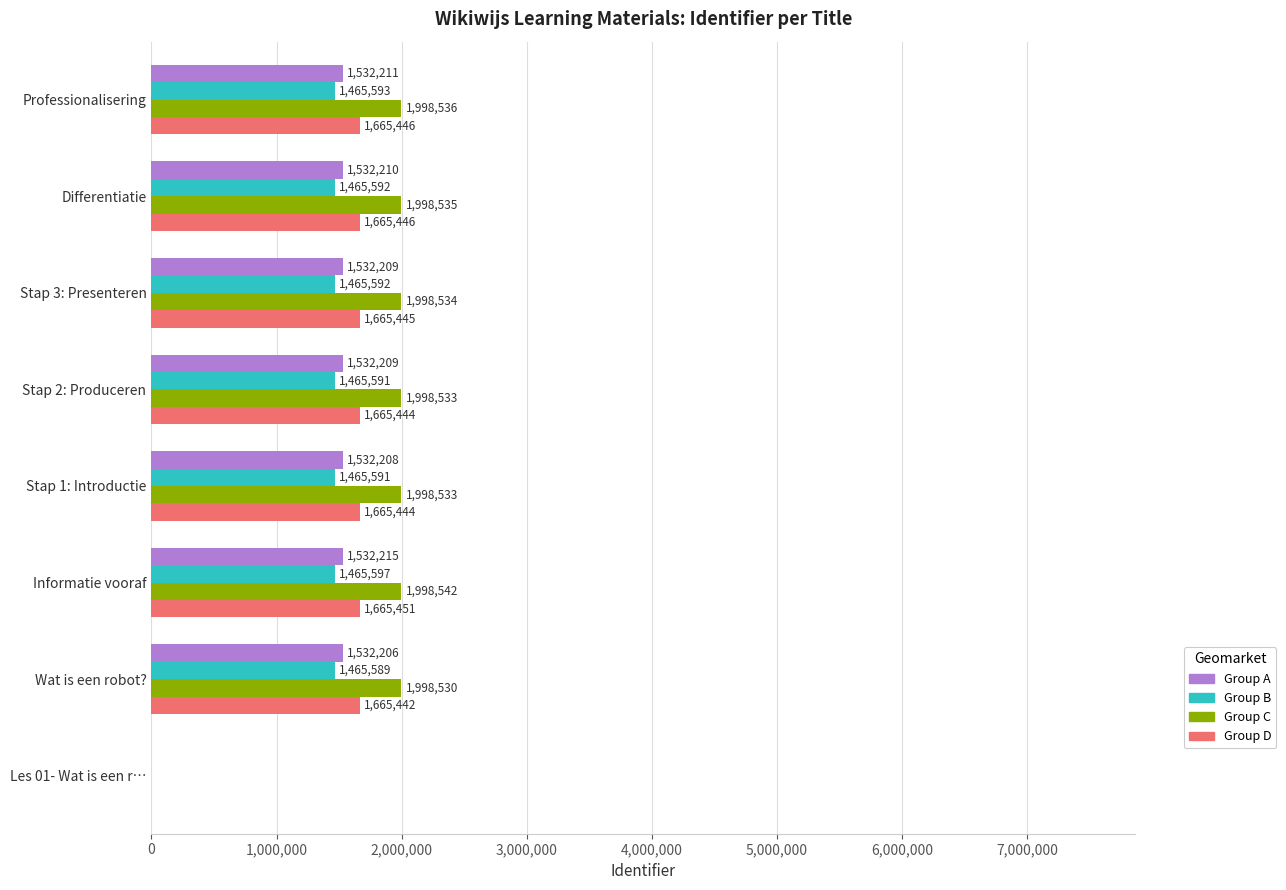

Which series changed the most between Wat is een robot? and Stap 3: Presenteren?

Group C